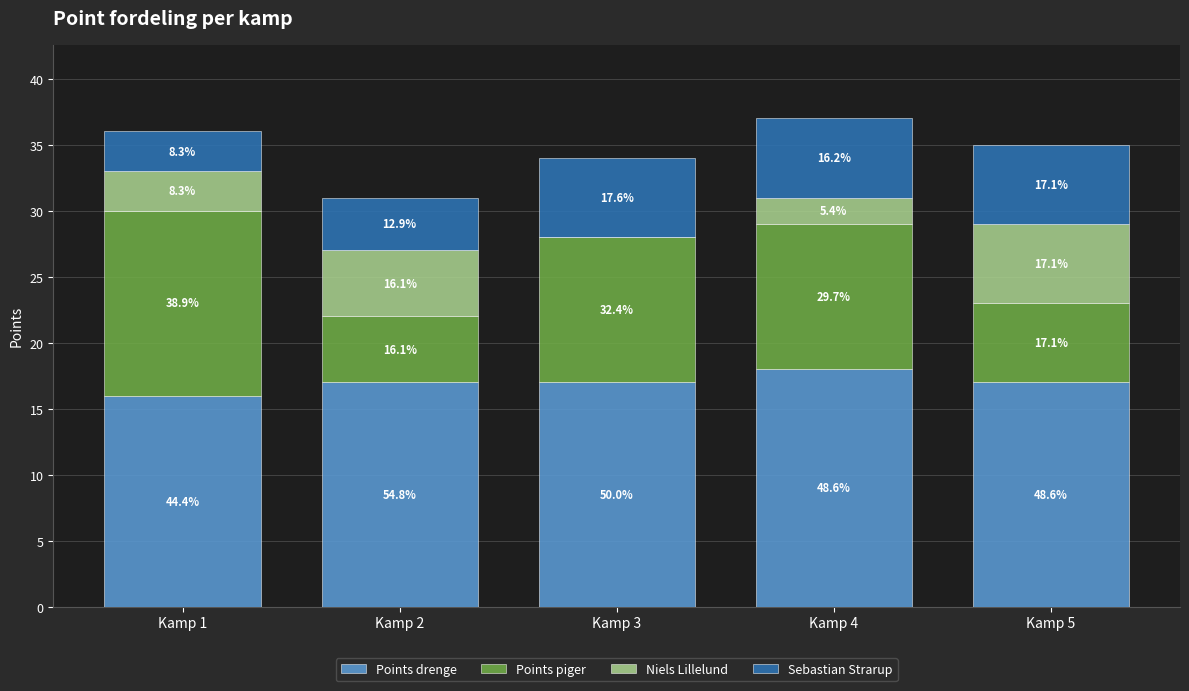

Where is Points drenge nearest to the value 17?

Kamp 2